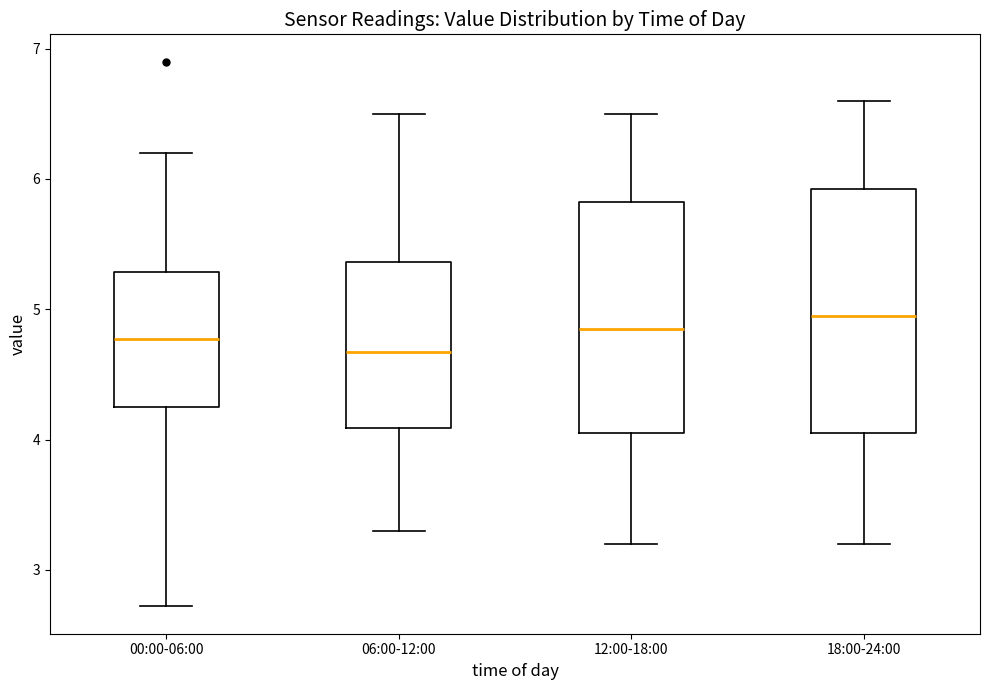

Where is the upper edge of the box for 18:00-24:00 on the y-axis? The values are not printed on the chart, so give them approximately, as read against the axis.

5.9